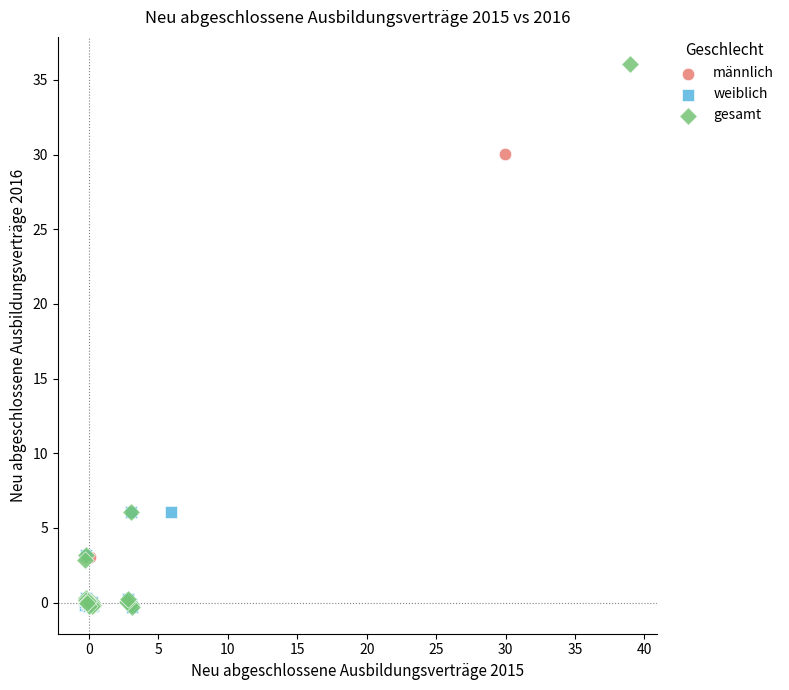

What are all the series names shown in the legend?

männlich, weiblich, gesamt